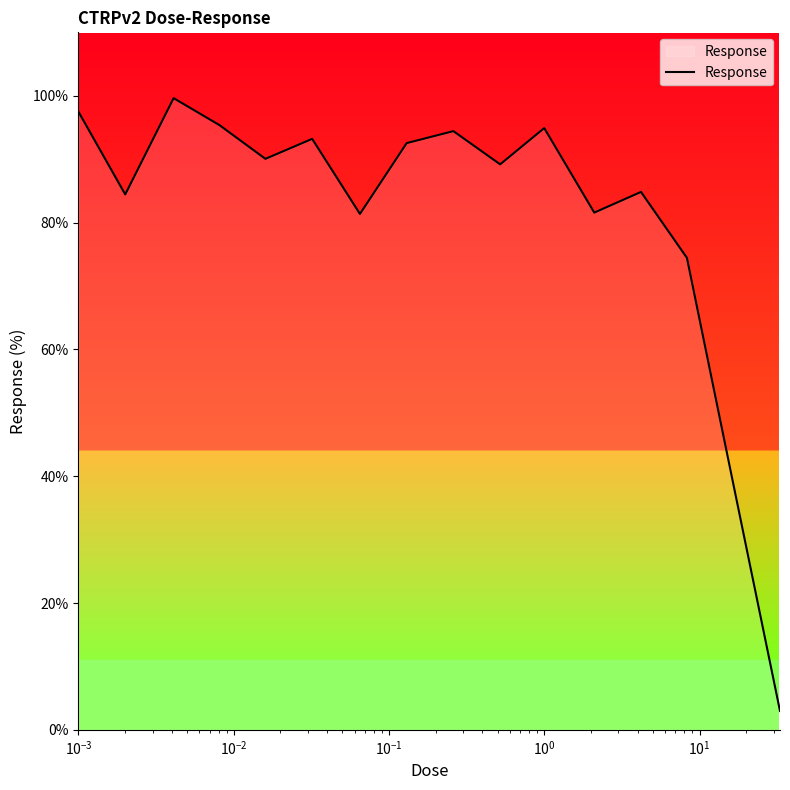

What is the maximum value shown in the chart?

99.6